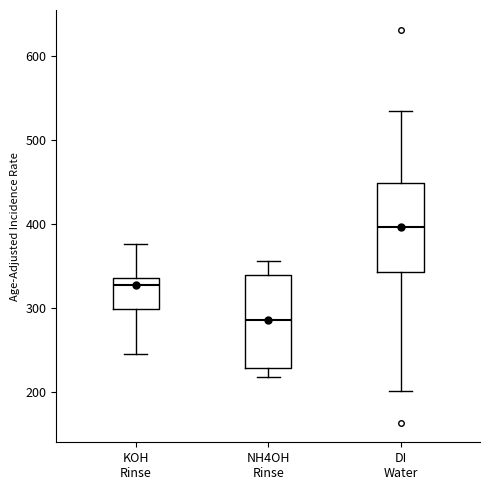

Which box's median line is the highest?

DI Water